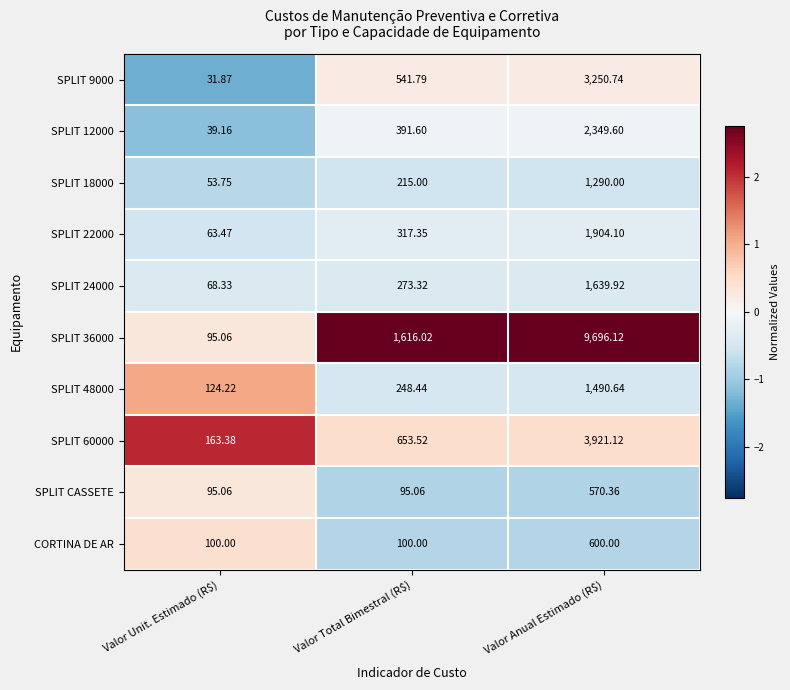

Count the number of data series in this chart.

10